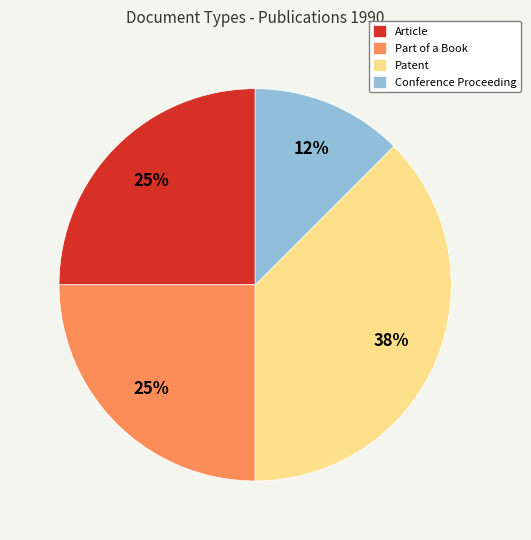

What percentage is the Article slice, to the nearest percent?

25%